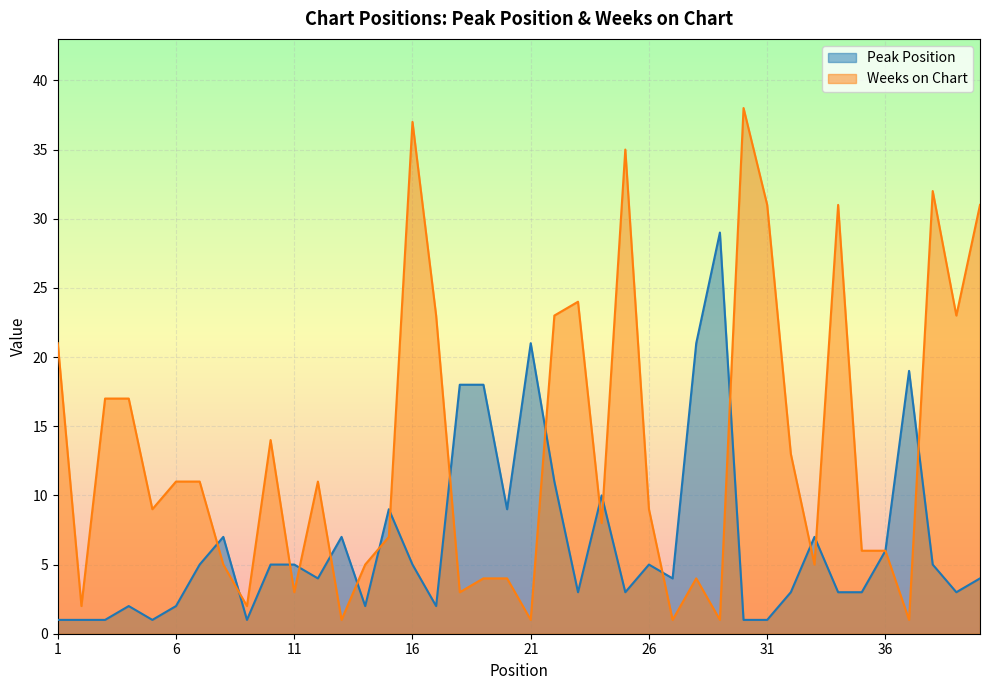

How many interior local valleys does the Peak Position series have?

10